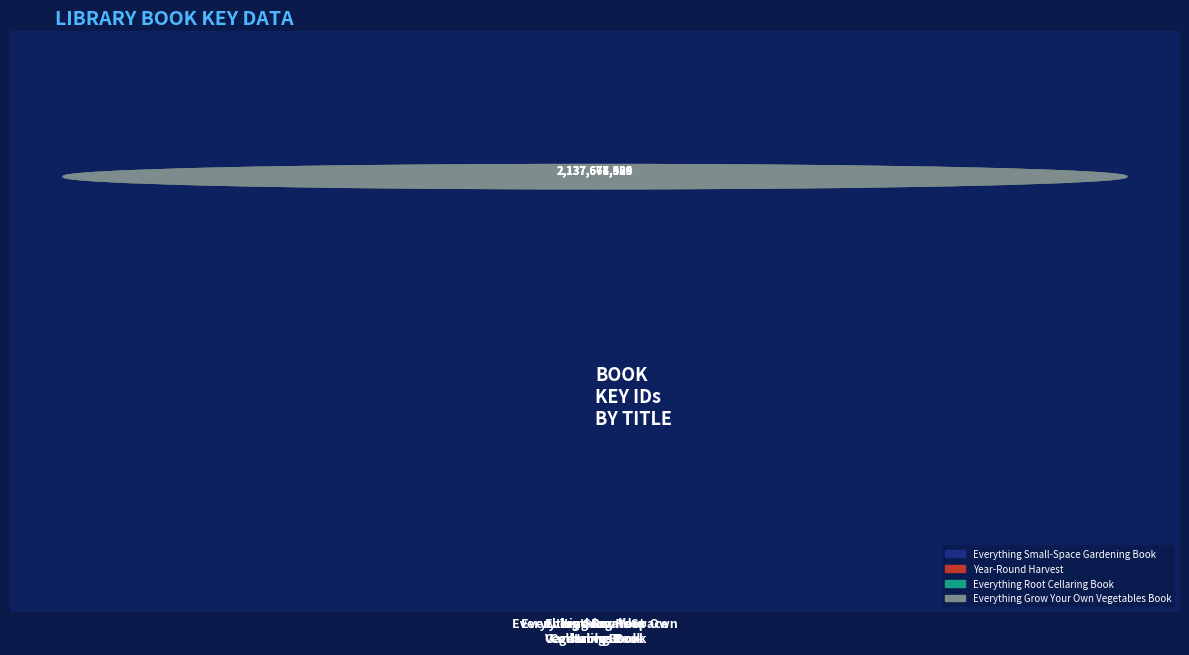

What is the change in value from Everything Root
Cellaring Book to Everything Grow Your Own
Vegetables Book?

-3515